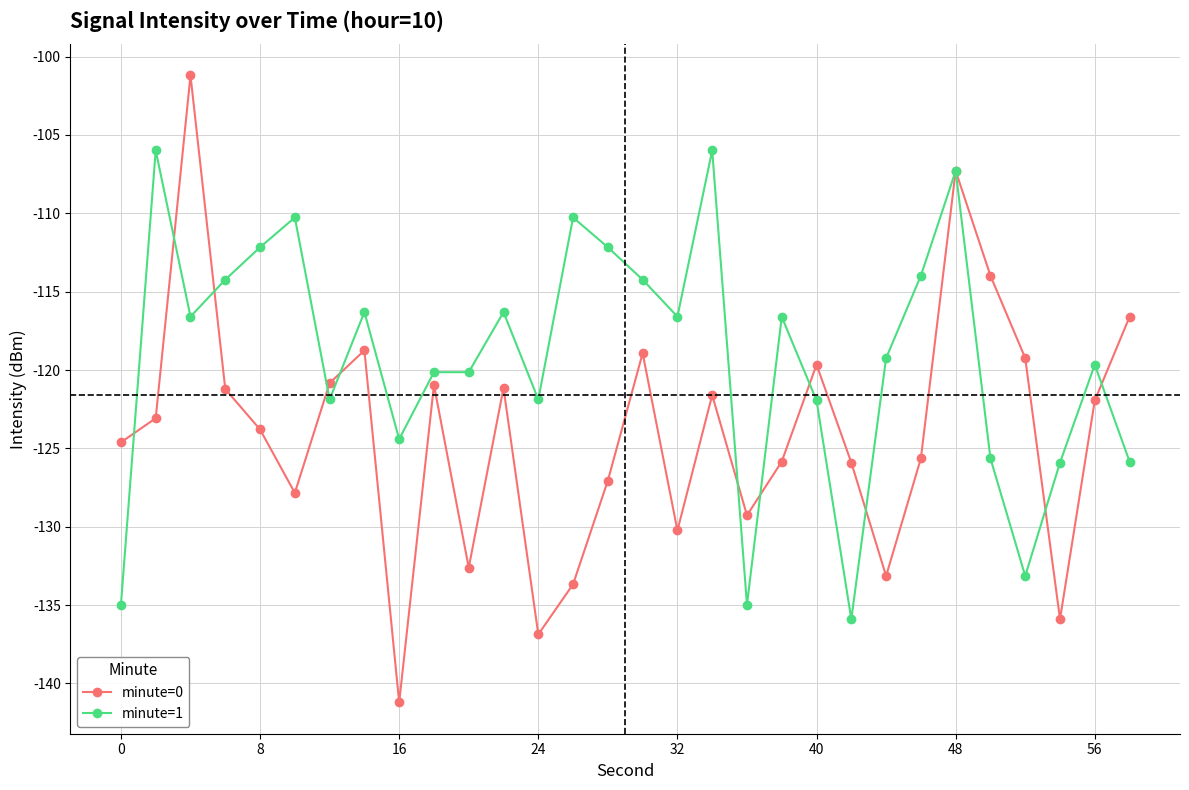

Does the chart have visible grid lines?

Yes